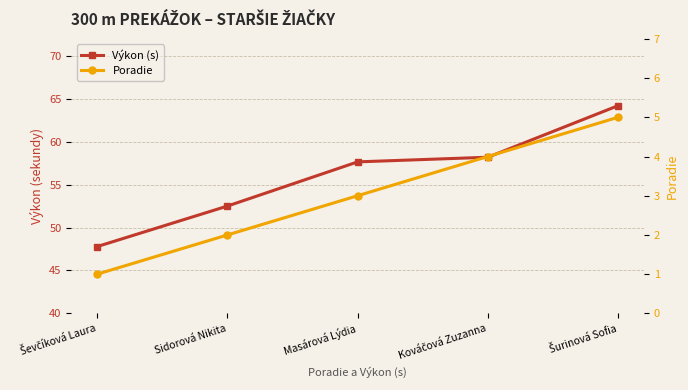

Where does the Výkon (s) series first go above 57?

Masárová Lýdia